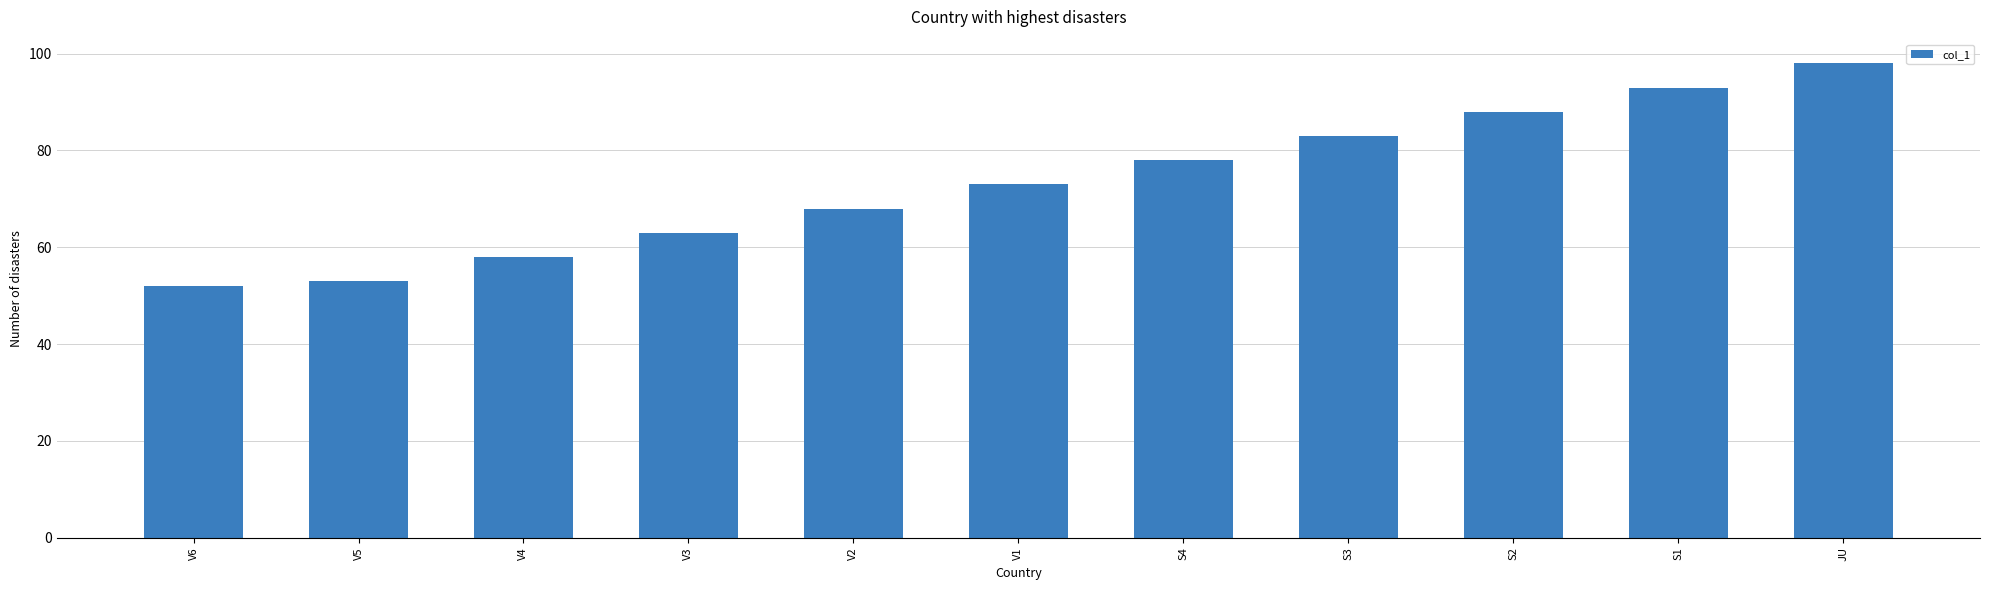

Which category has the lowest value across all series?

V6